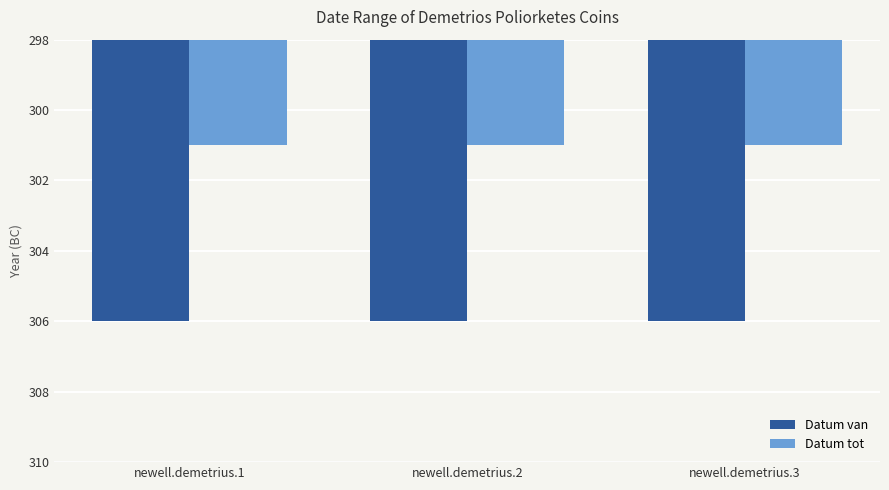

Are the bars grouped side by side (vs. stacked)?

Yes